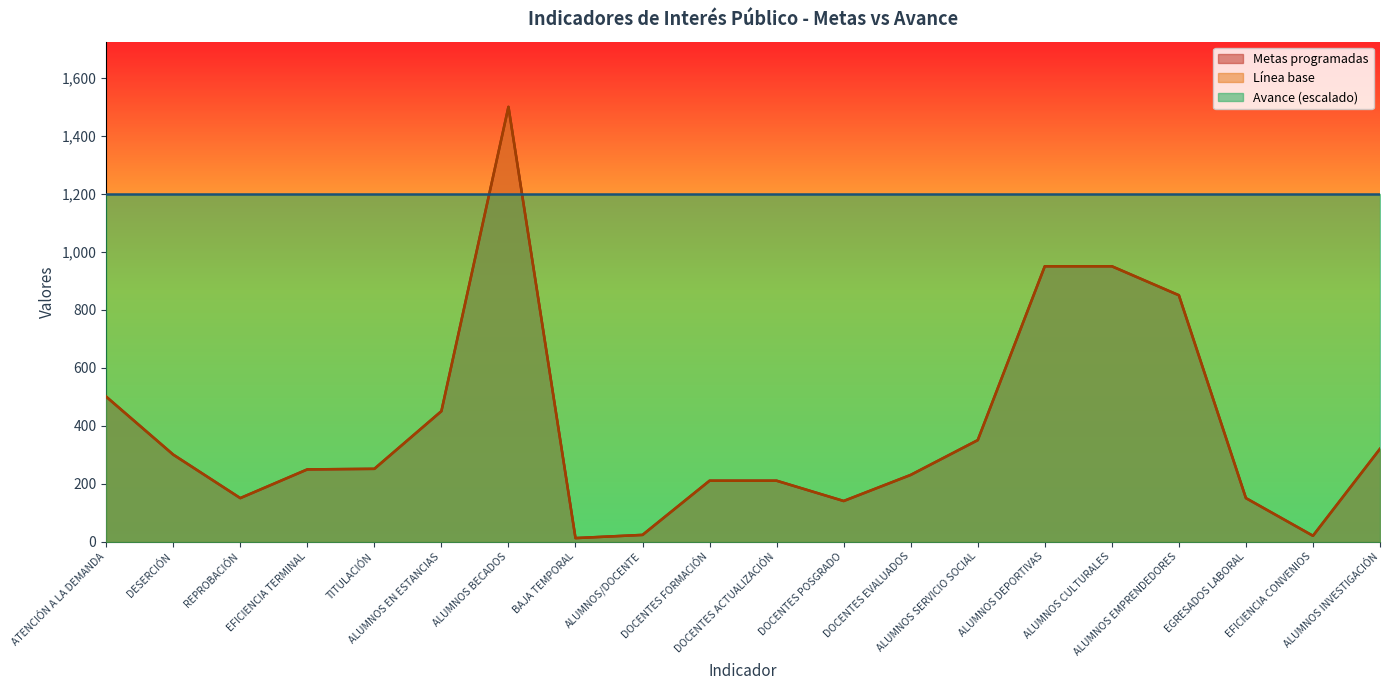

Is it true that Metas programadas equals 632 at ALUMNOS EN ESTANCIAS?

False